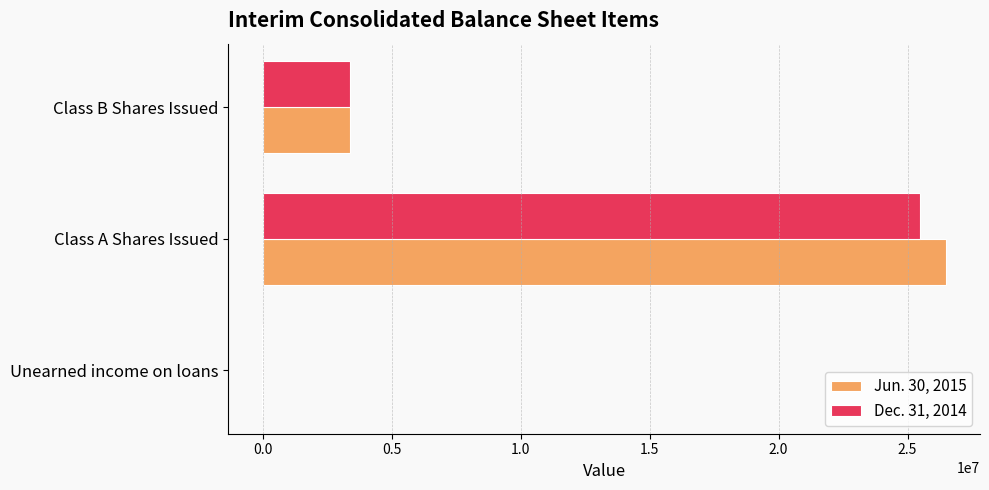

Is it true that Jun. 30, 2015 equals 3395110 at Class B Shares Issued?

True